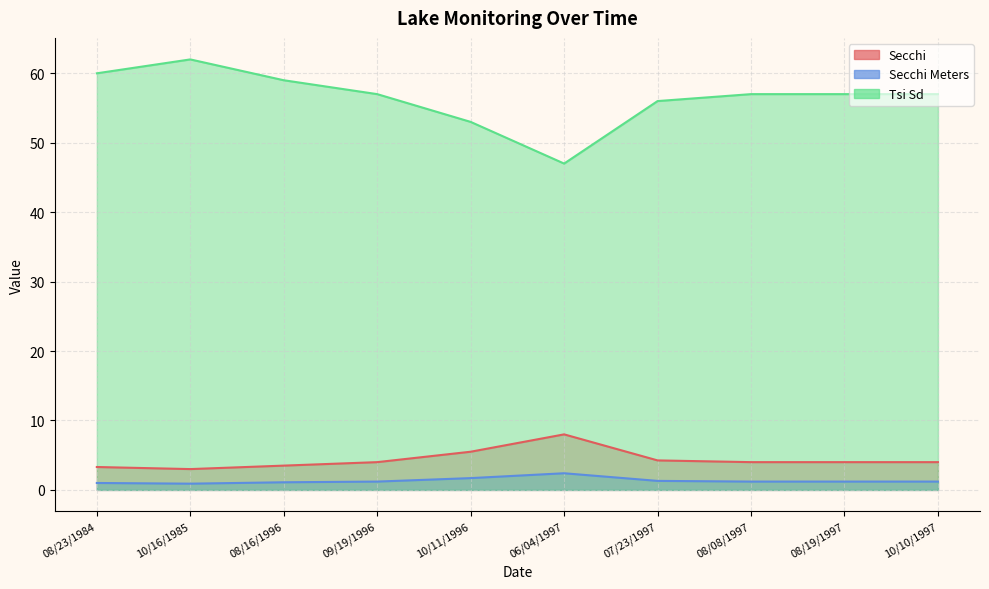

True or false: Tsi Sd has a value of 28.1 at 10/10/1997.

False